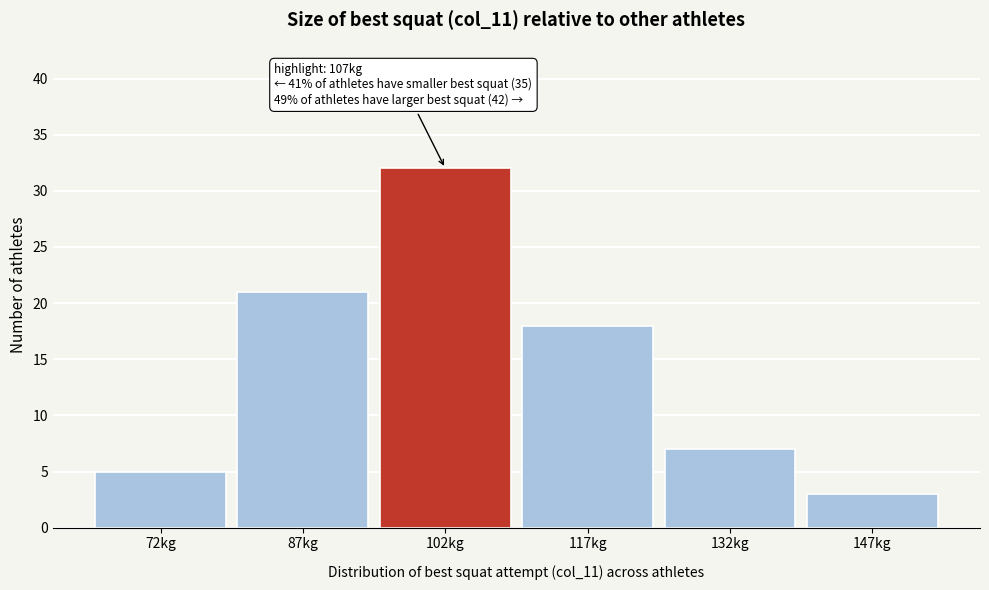

Reading left to right, what are all the values shown in this chart?

72kg=5	87kg=21	102kg=32	117kg=18	132kg=7	147kg=3